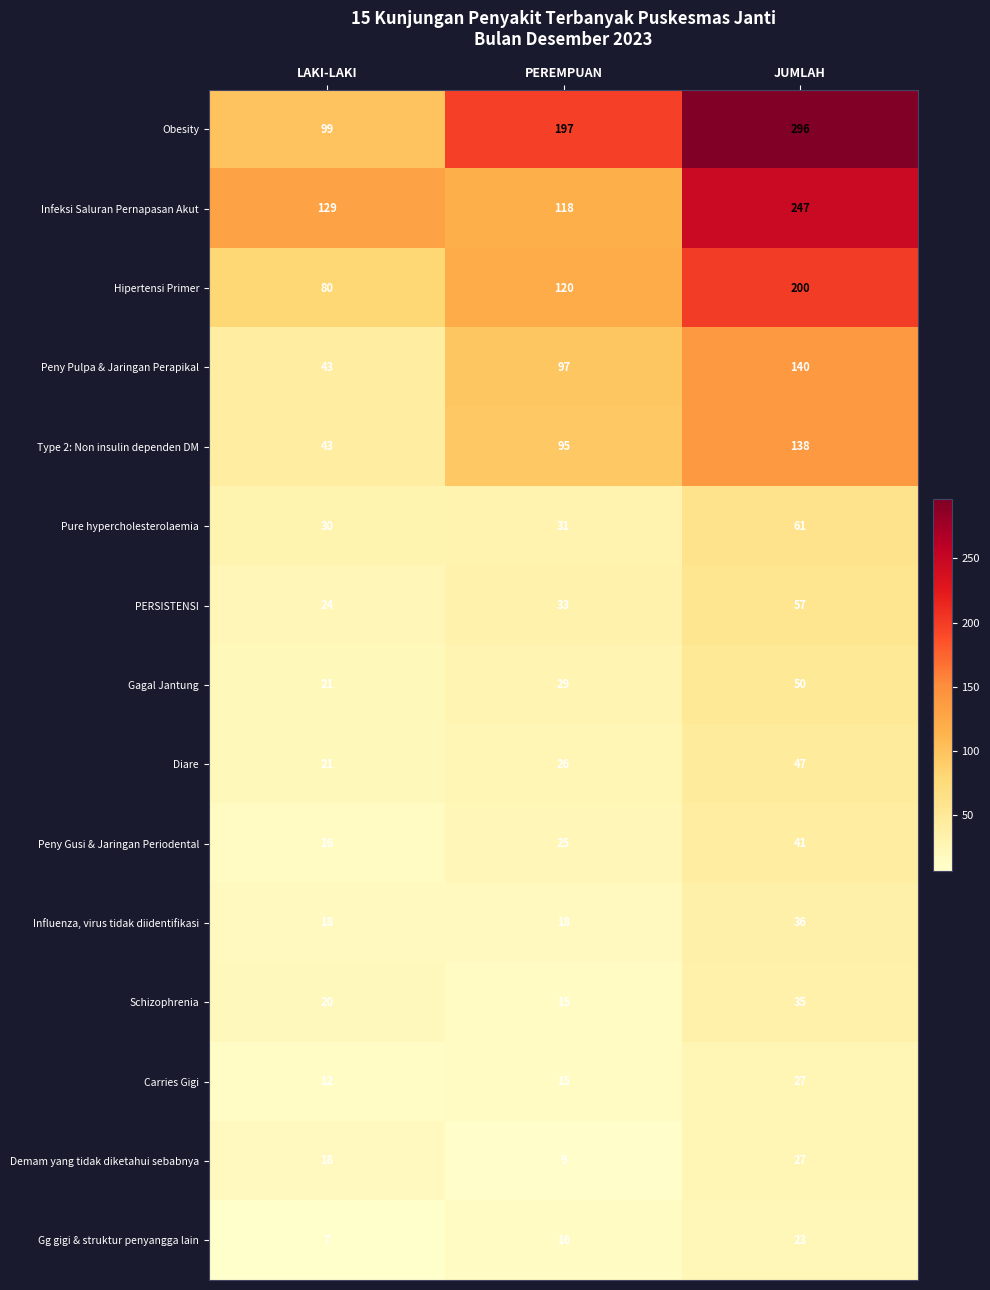

True or false: Diare has a value of 37 at PEREMPUAN.

False